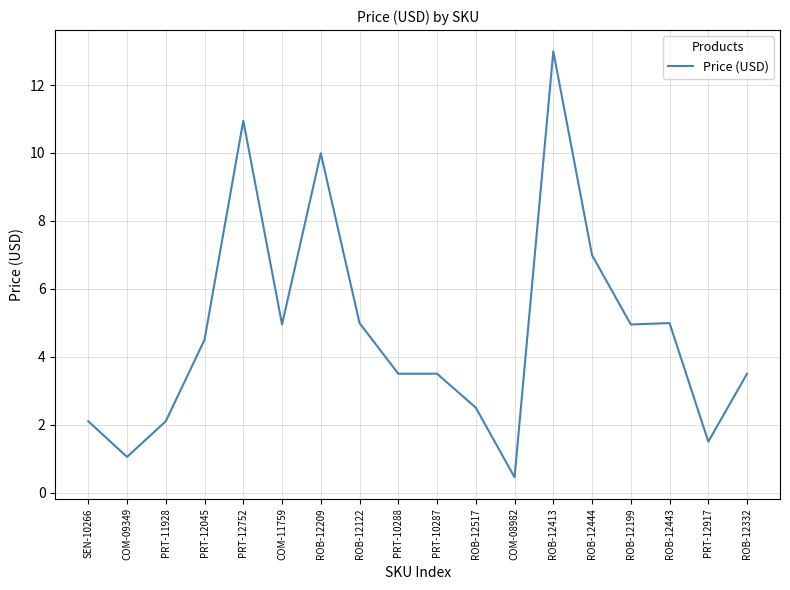

Between PRT-12917 and ROB-12332, which is larger?

ROB-12332